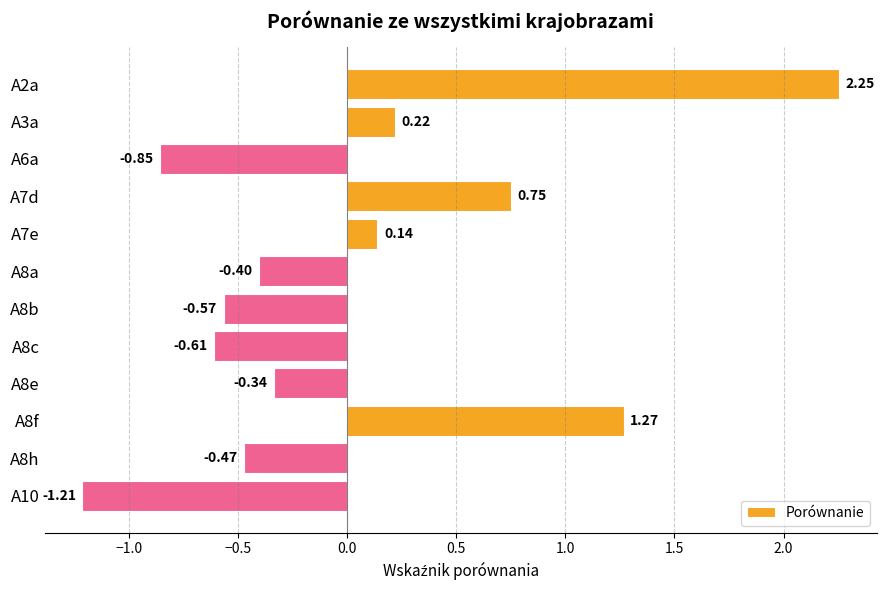

Which has a higher value, A6a or A8e?

A8e